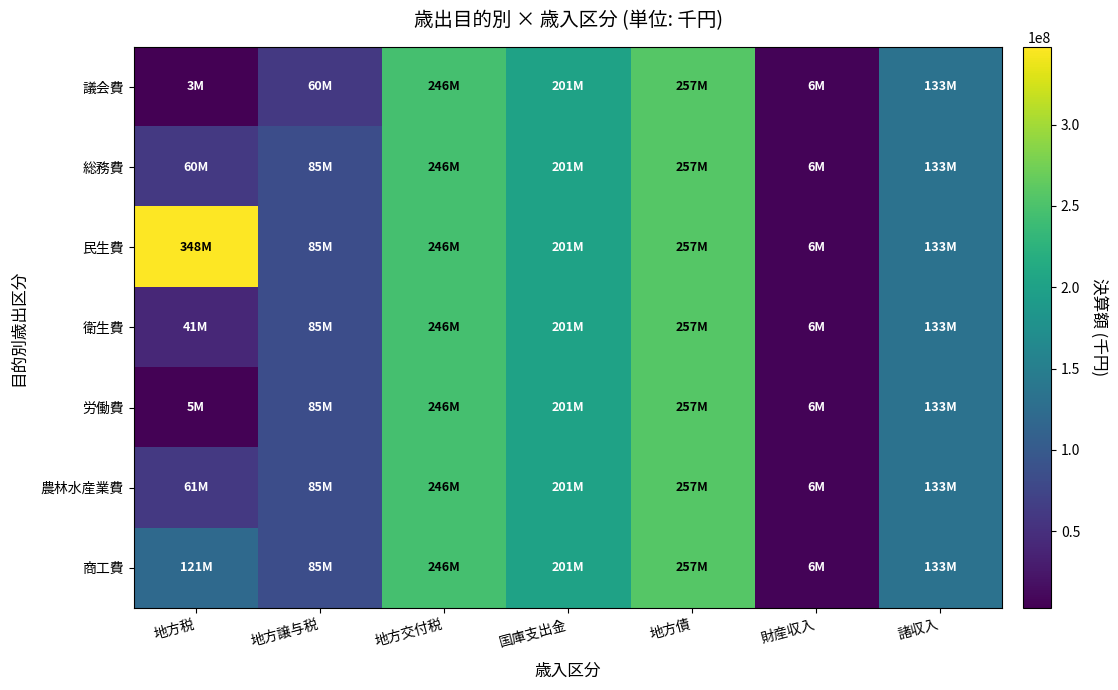

Reading left to right, list all the values displayed in this chart.

議会費: 地方税=2940078	地方譲与税=59963078	地方交付税=246287934	国庫支出金=201219815	地方債=256904974	財産収入=5634346	諸収入=132586552
総務費: 地方税=59963078	地方譲与税=84634383	地方交付税=246287934	国庫支出金=201219815	地方債=256904974	財産収入=5634346	諸収入=132586552
民生費: 地方税=347784631	地方譲与税=84634383	地方交付税=246287934	国庫支出金=201219815	地方債=256904974	財産収入=5634346	諸収入=132586552
衛生費: 地方税=41096183	地方譲与税=84634383	地方交付税=246287934	国庫支出金=201219815	地方債=256904974	財産収入=5634346	諸収入=132586552
労働費: 地方税=5252502	地方譲与税=84634383	地方交付税=246287934	国庫支出金=201219815	地方債=256904974	財産収入=5634346	諸収入=132586552
農林水産業費: 地方税=60642846	地方譲与税=84634383	地方交付税=246287934	国庫支出金=201219815	地方債=256904974	財産収入=5634346	諸収入=132586552
商工費: 地方税=120921809	地方譲与税=84634383	地方交付税=246287934	国庫支出金=201219815	地方債=256904974	財産収入=5634346	諸収入=132586552